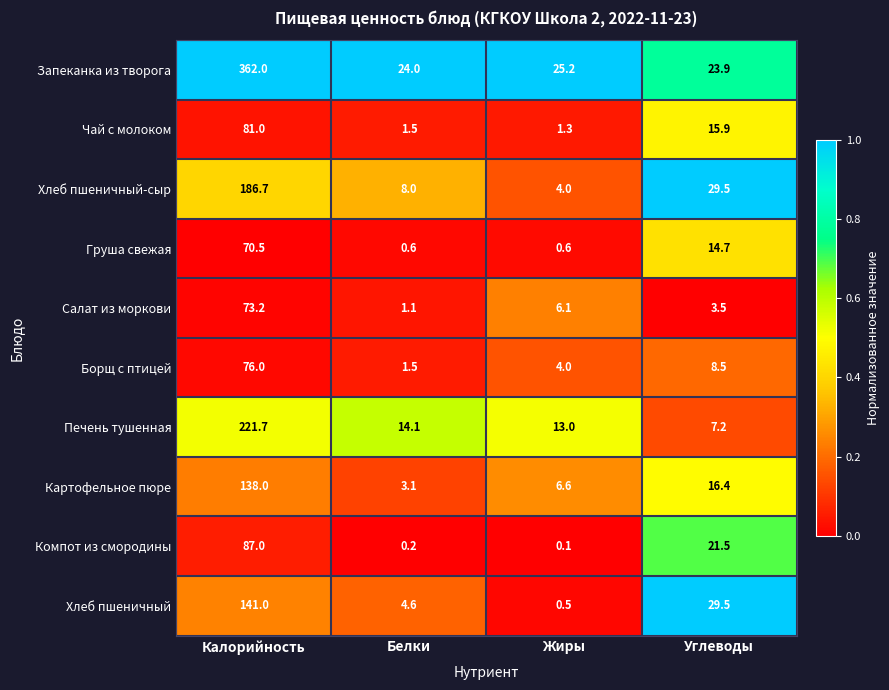

Count the number of data series in this chart.

10